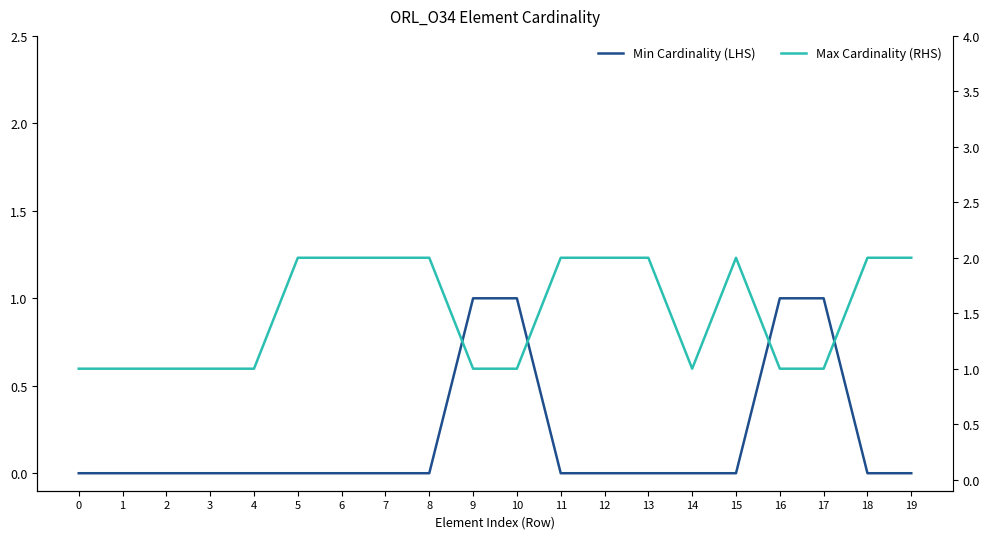

Which series has the widest spread of values?

Min Cardinality (LHS)